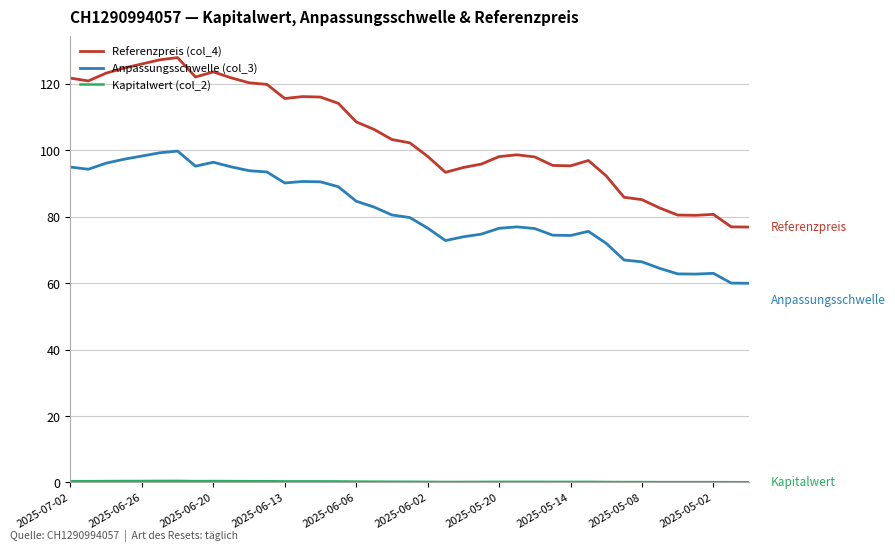

Does the chart have visible grid lines?

Yes